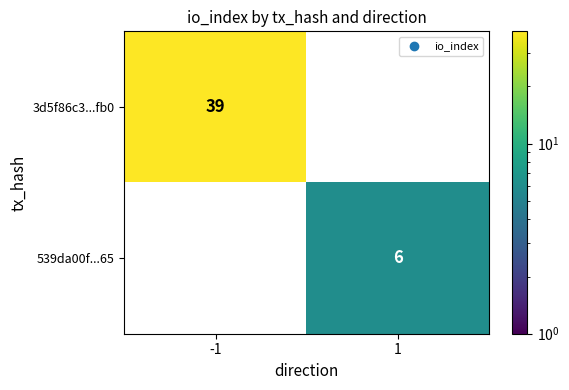

What is the maximum value shown in the chart?

39